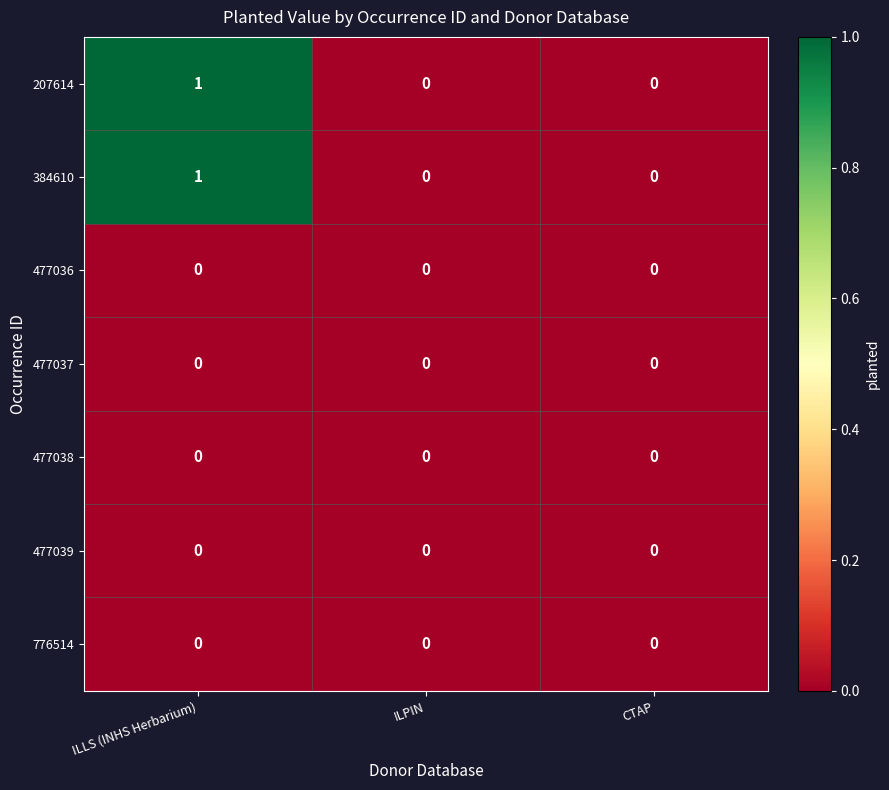

The value of 207614 at ILLS (INHS Herbarium) is 1. True or false?

True